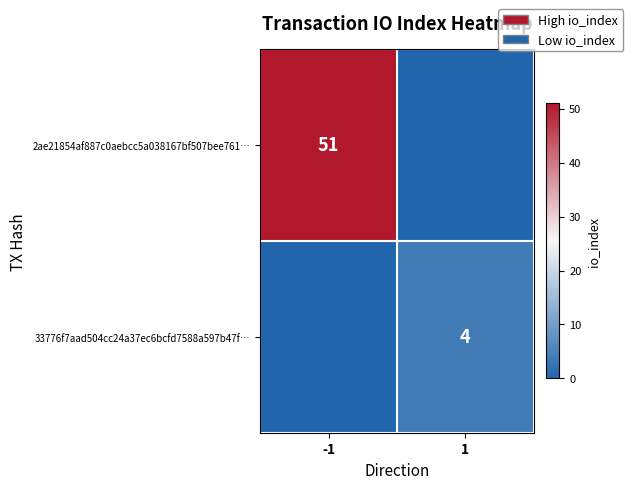

At which category is the sum across all series the highest?

-1